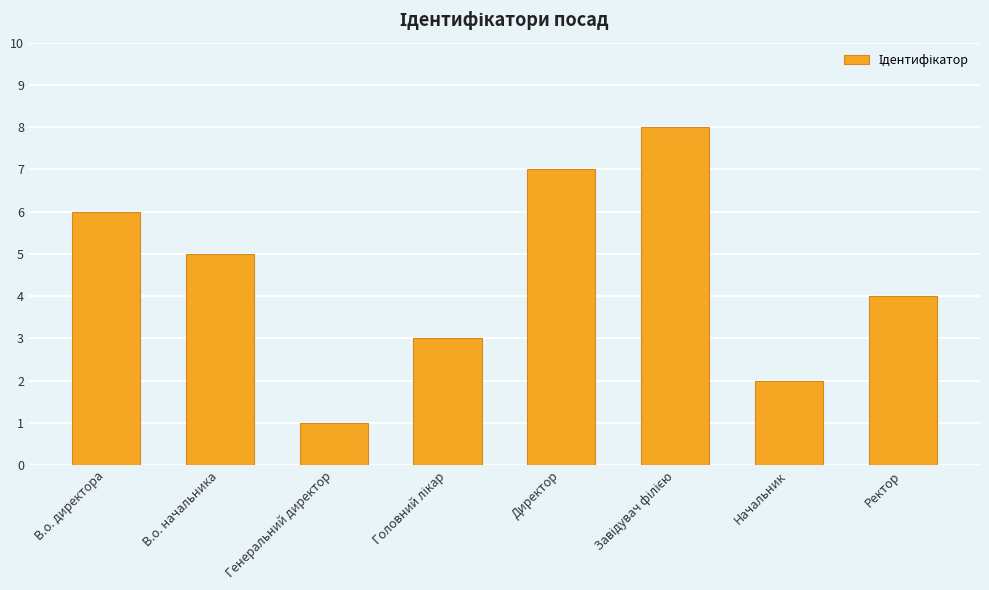

What is the change in value from В.о. директора to Директор?

+1